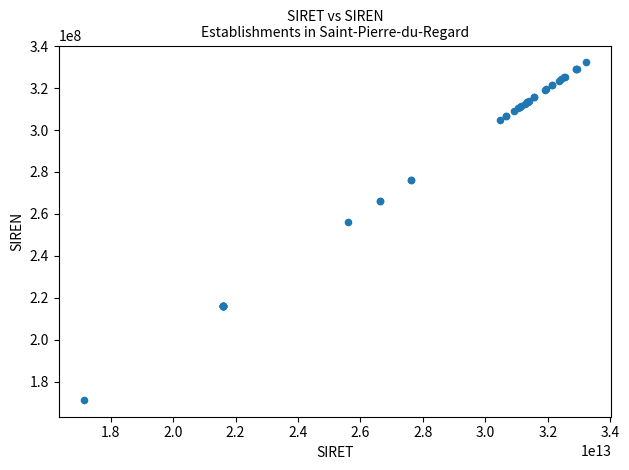

What Y value in the scatter plot is closest to 251816125?

256103599